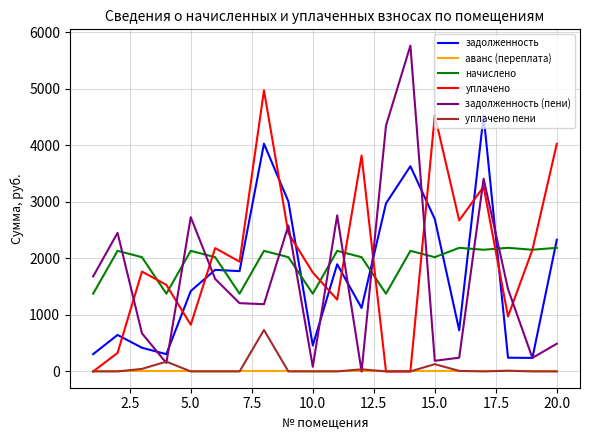

How many lines are shown in the chart?

6